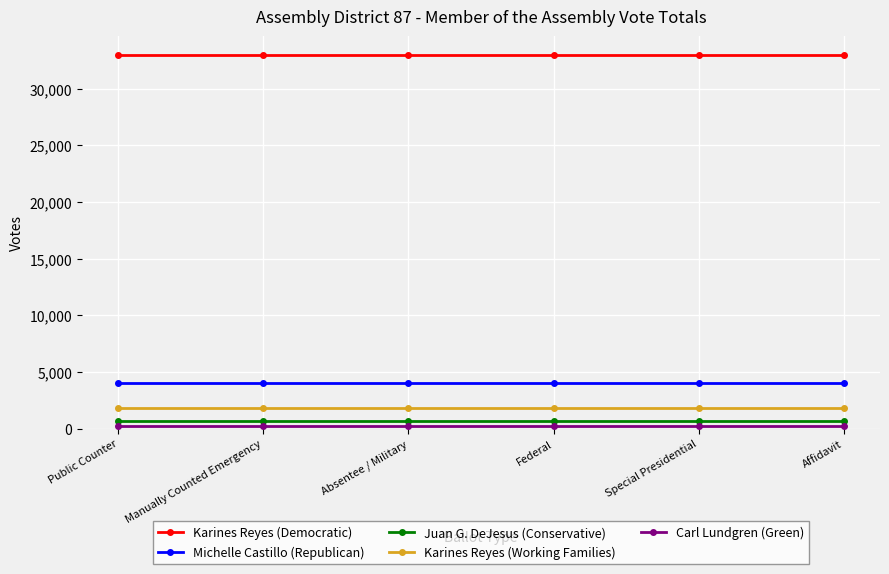

Is it true that Michelle Castillo (Republican) equals 4014 at Absentee / Military?

True